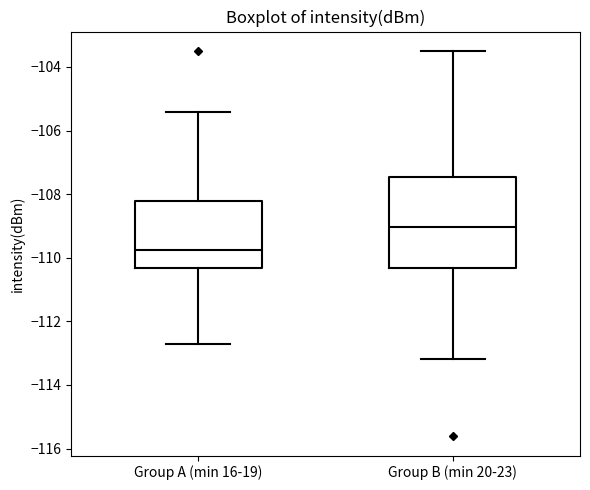

Reading left to right, transcribe this box plot: for each box, give where its median line is, the range the box spans, and where its two whiskers end, as read against the y-axis. The values are not printed on the chart, so give them approximately, as read against the axis.

Group A (min 16-19): median -109.8, box -110.4 to -108.2, whiskers -112.8 to -105.4
Group B (min 20-23): median -109.0, box -110.4 to -107.4, whiskers -113.2 to -103.4